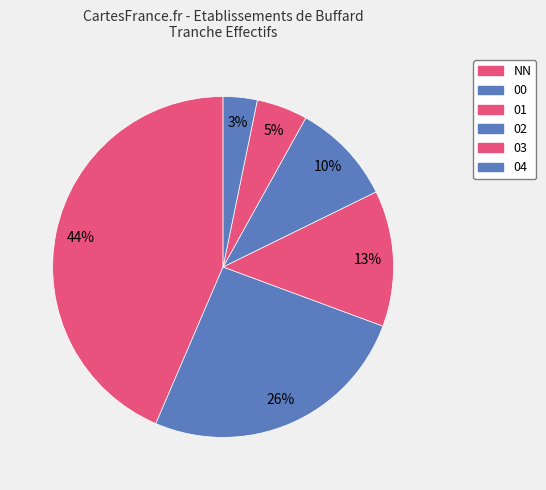

True or false: 00 accounts for 26% of the total.

True